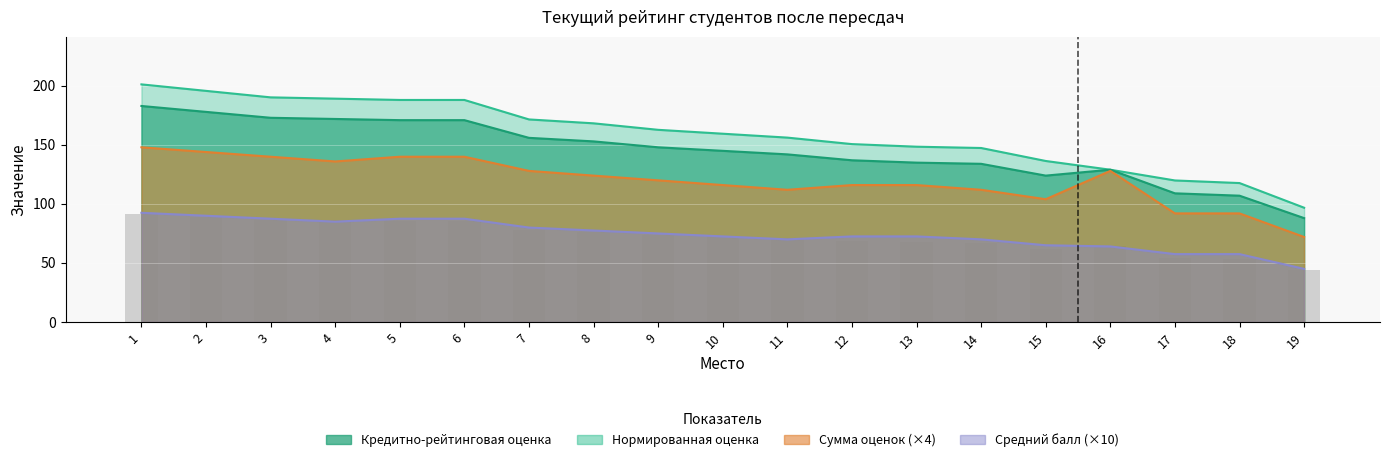

Rank the series by their average value, from highest to lowest.

Нормированная оценка, Кредитно-рейтинговая оценка, Сумма оценок, Средний балл